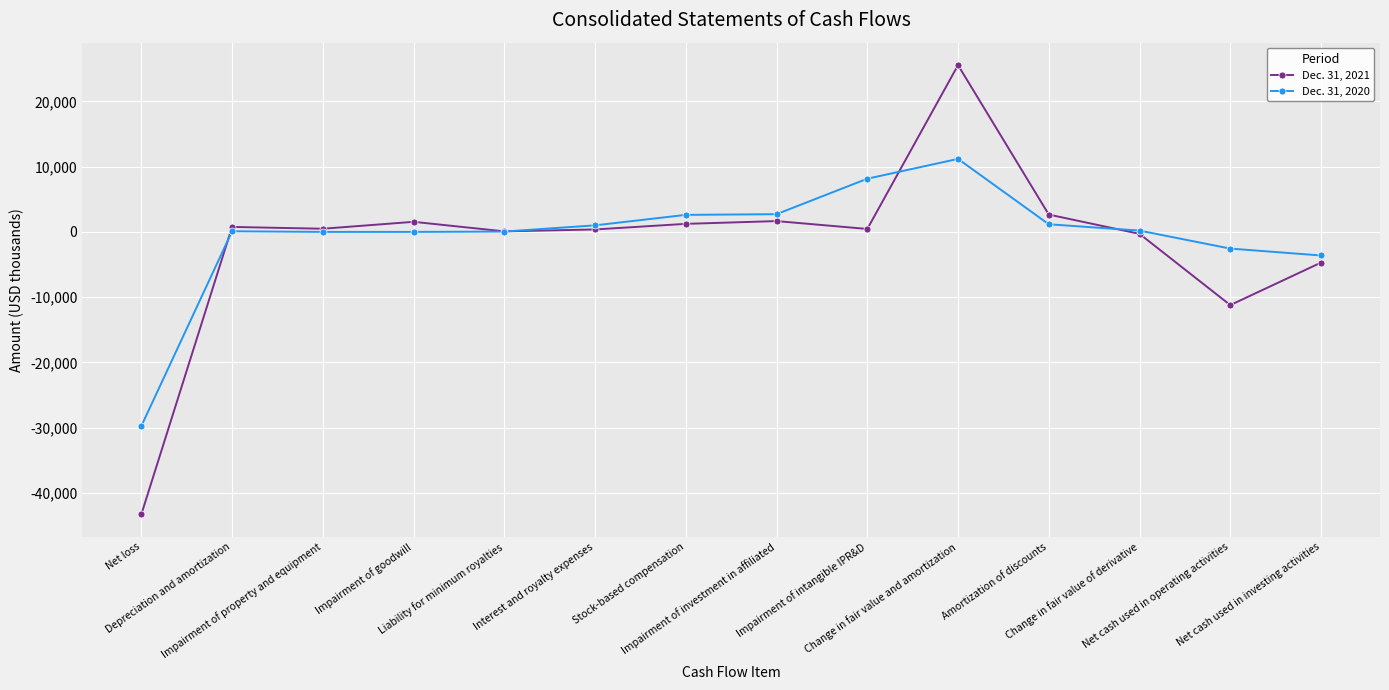

Rank the series by their average value, from lowest to highest.

Dec. 31, 2021, Dec. 31, 2020